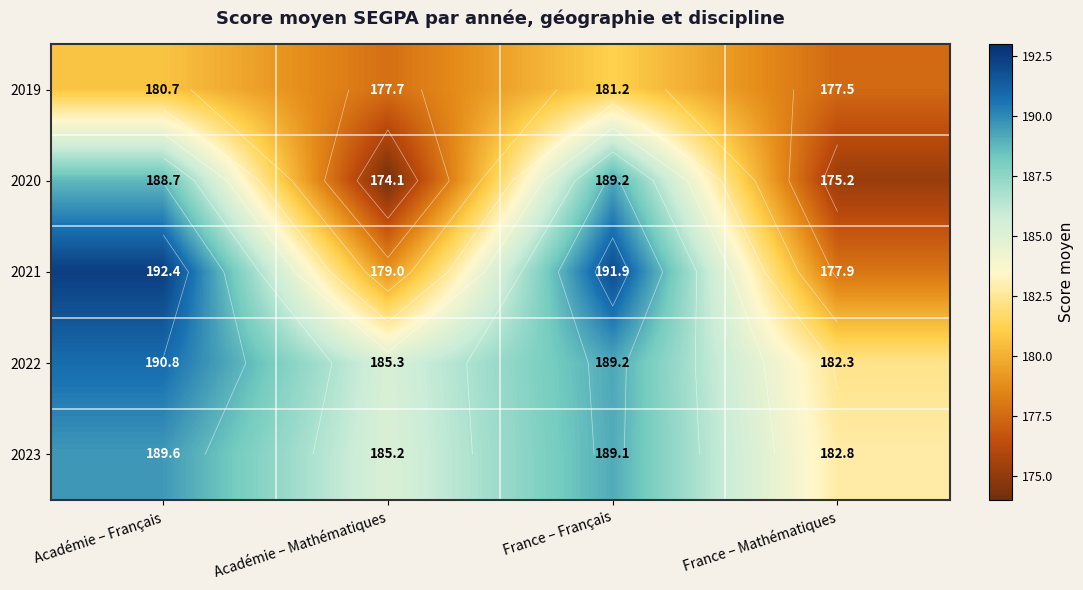

At how many categories does at least one series exceed 191?

2